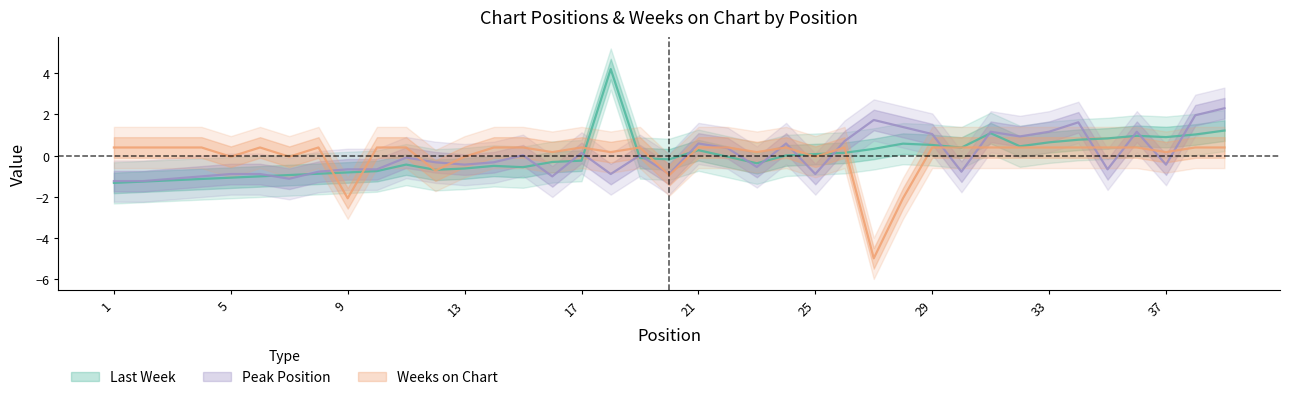

What is the total value across all series at 39?

3.9